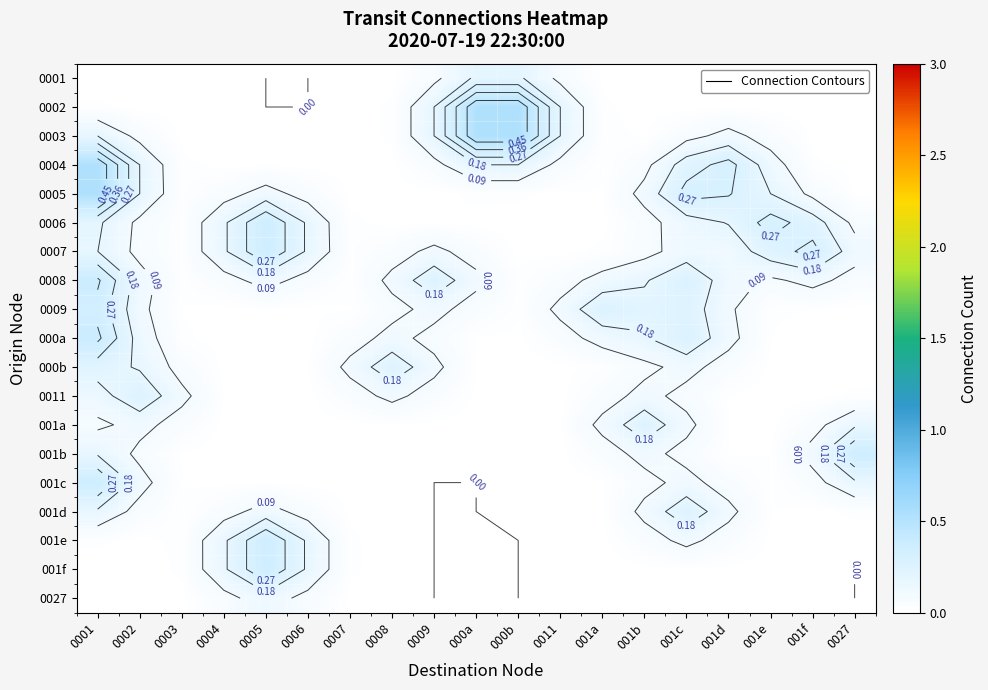

True or false: 000a has a value of 0.1 at 0011.

True